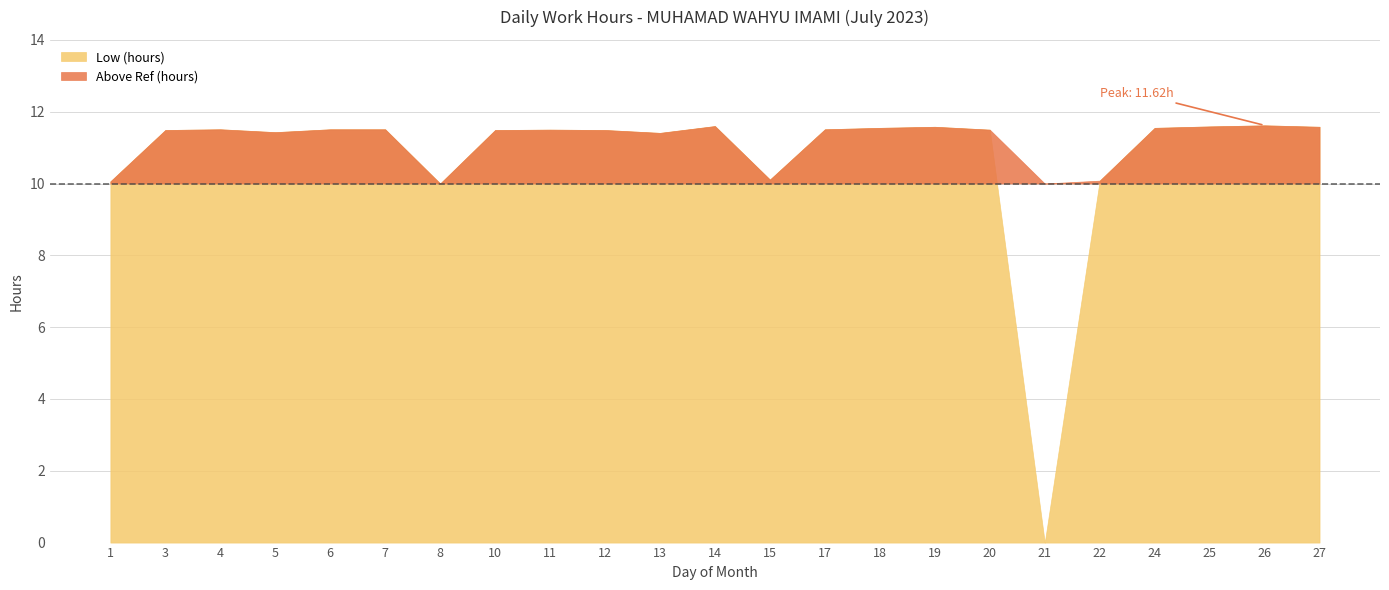

True or false: Break Total (hours) and Low (hours) cross at least once.

False